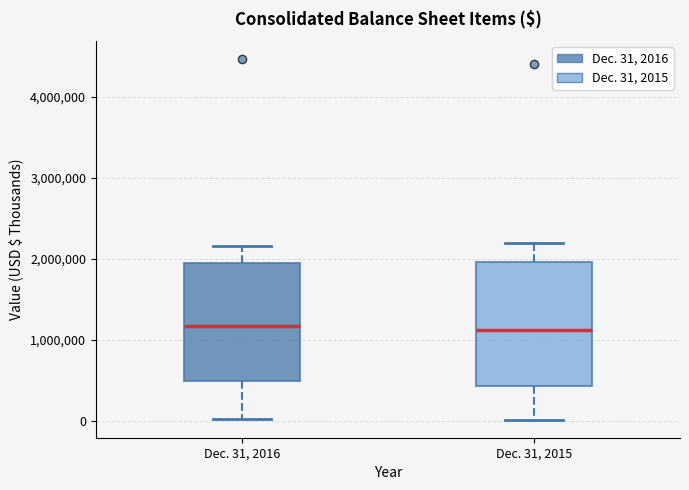

Reading left to right, read every box against the y-axis: the position of its median line, the range the box covers, and the ends of its whiskers. The values are not printed on the chart, so give them approximately, as read against the axis.

Dec. 31, 2016: median 1200000, box 500000 to 2000000, whiskers 0 to 2200000
Dec. 31, 2015: median 1100000, box 400000 to 2000000, whiskers 0 to 2200000